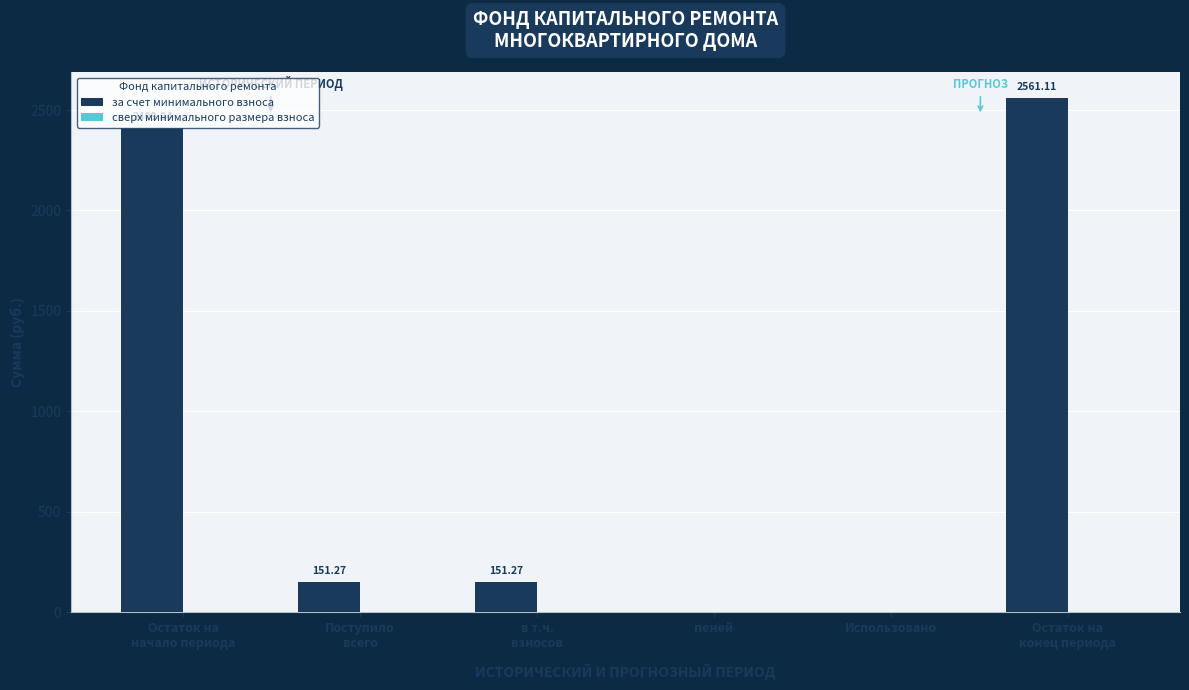

Between Поступило
всего and Остаток на
конец периода, which is larger?

Остаток на
конец периода